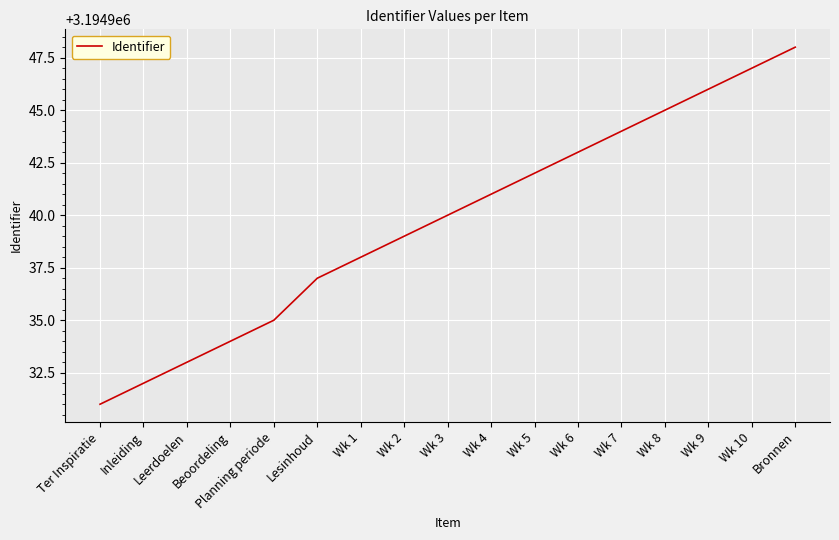

What is the difference between the values at Wk 7 and Wk 6?

1